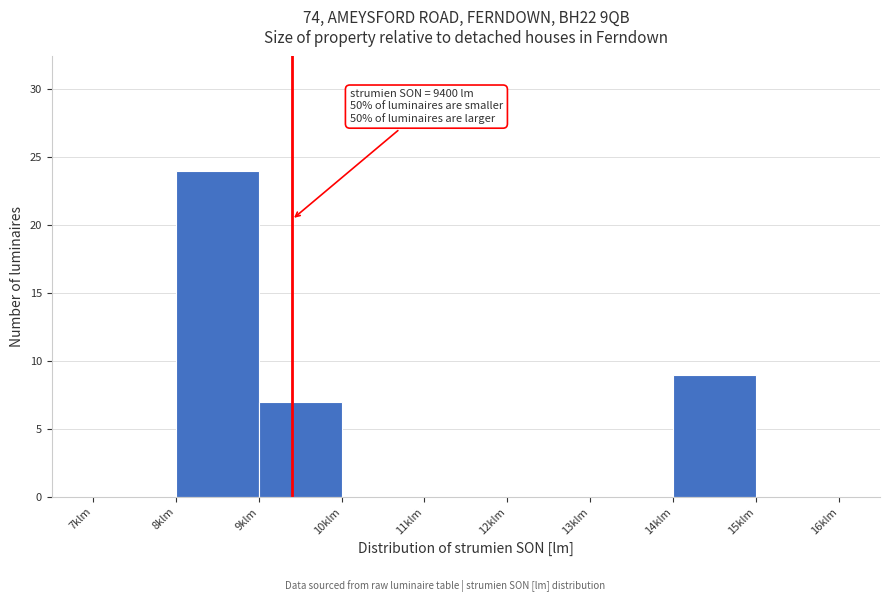

Reading left to right, transcribe all the data shown in this chart.

7klm=0	8klm=24	9klm=7	10klm=0	11klm=0	12klm=0	13klm=0	14klm=9	15klm=0